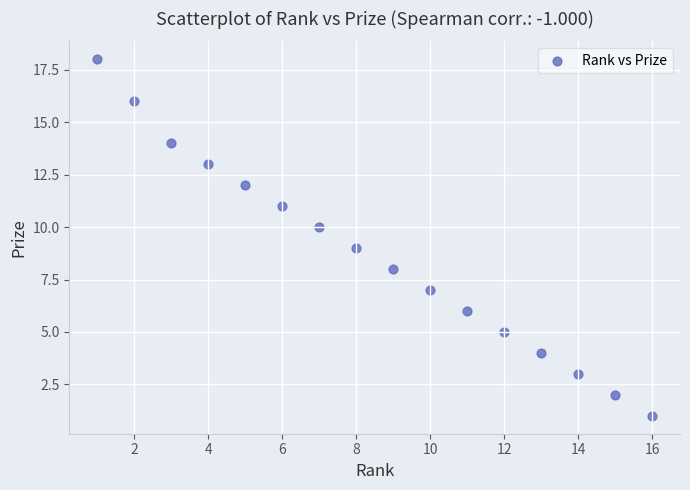

What is the range of X values (max minus min)?

15